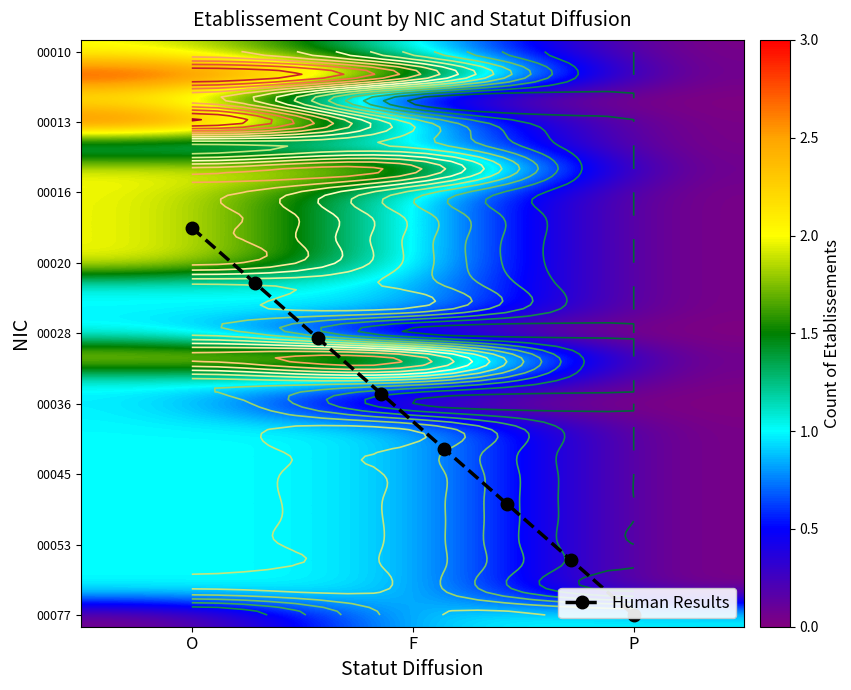

At which category does the chart reach its peak across all series?

O